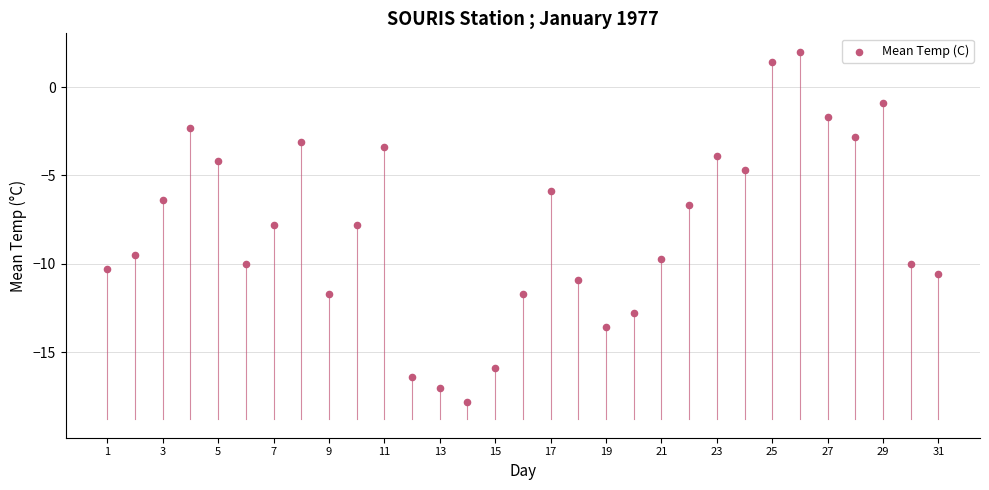

What is the range of X values (max minus min)?

30.0